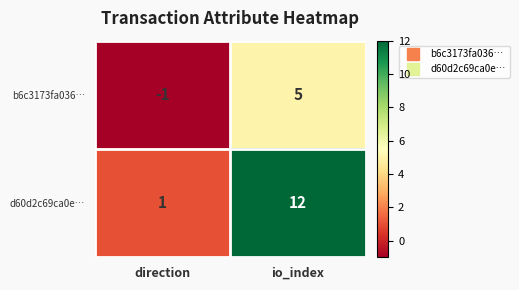

Where is b6c3173fa036… nearest to the value 2?

direction